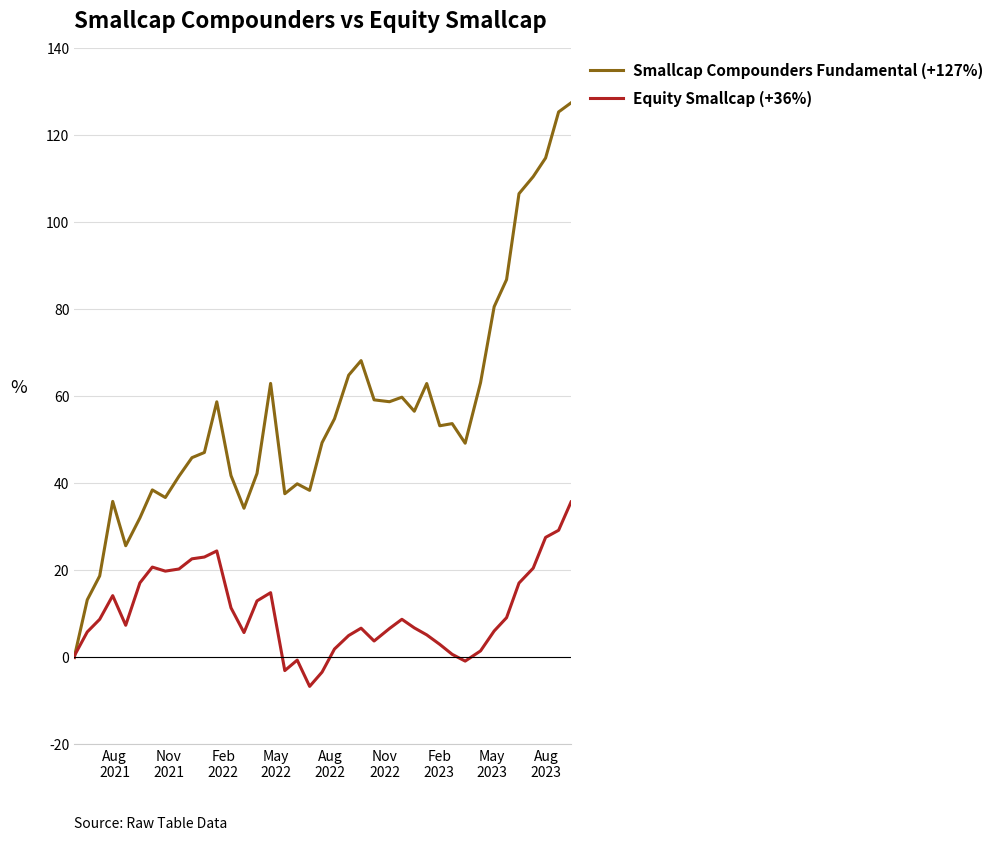

List the series in order of their peak value, lowest first.

Equity Smallcap (+36%), Smallcap Compounders Fundamental (+127%)